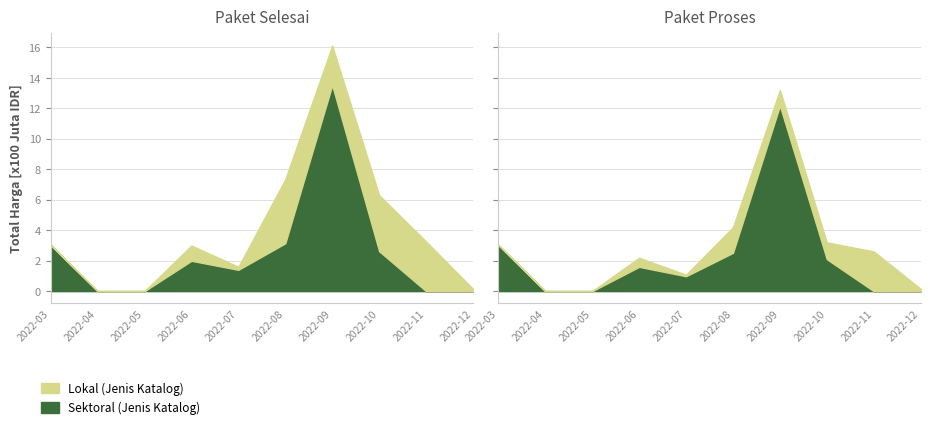

What is the sum of all Sektoral values?

2570129925